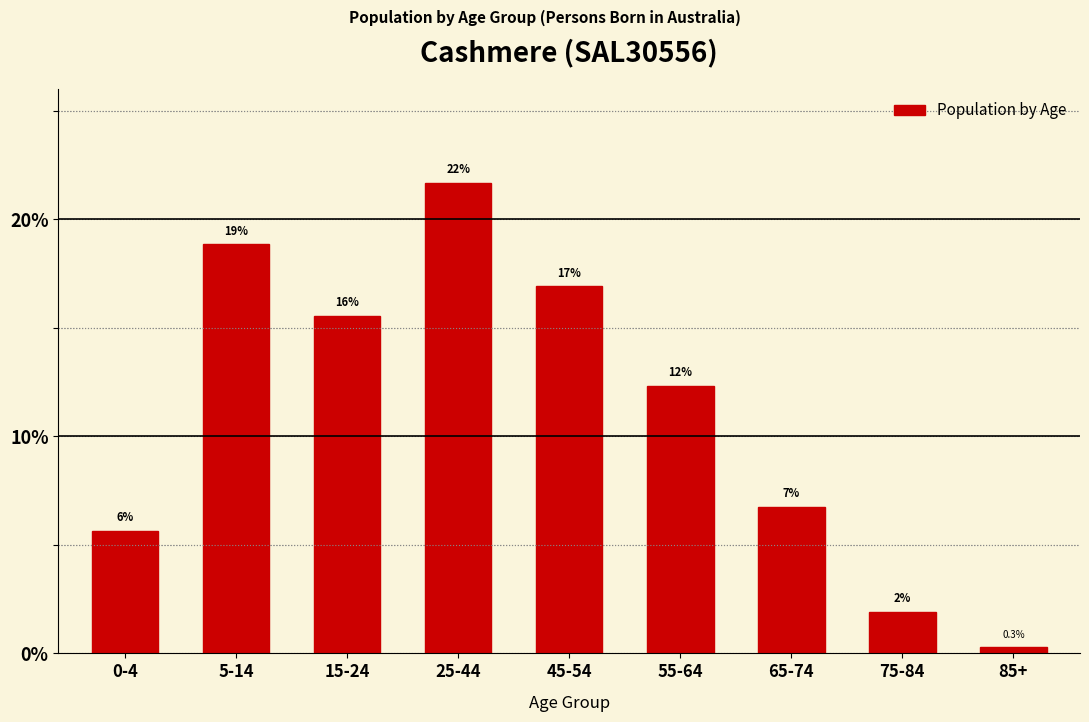

How many bars are there in total?

9